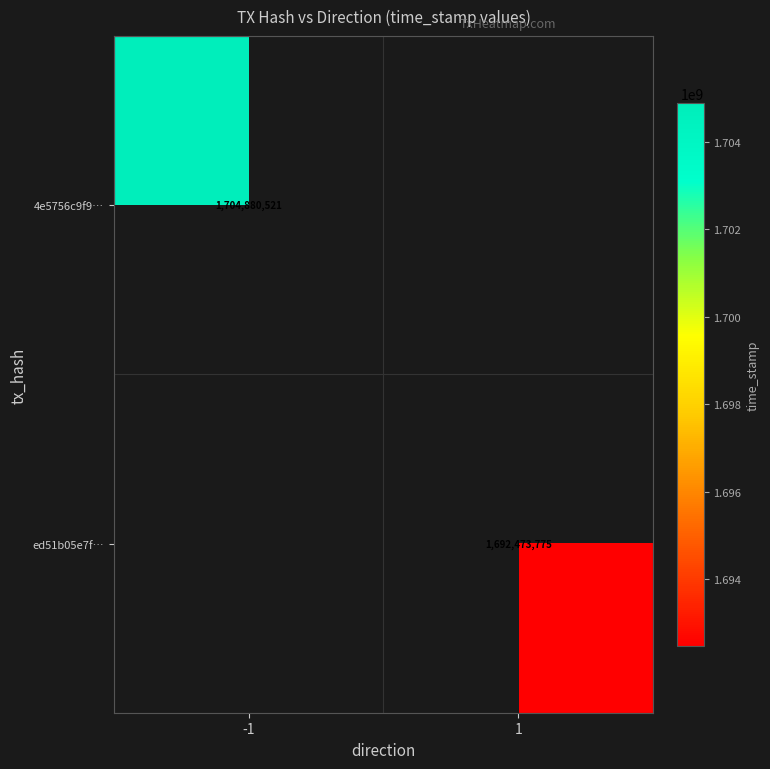

At how many categories does at least one series exceed 1692947614?

1